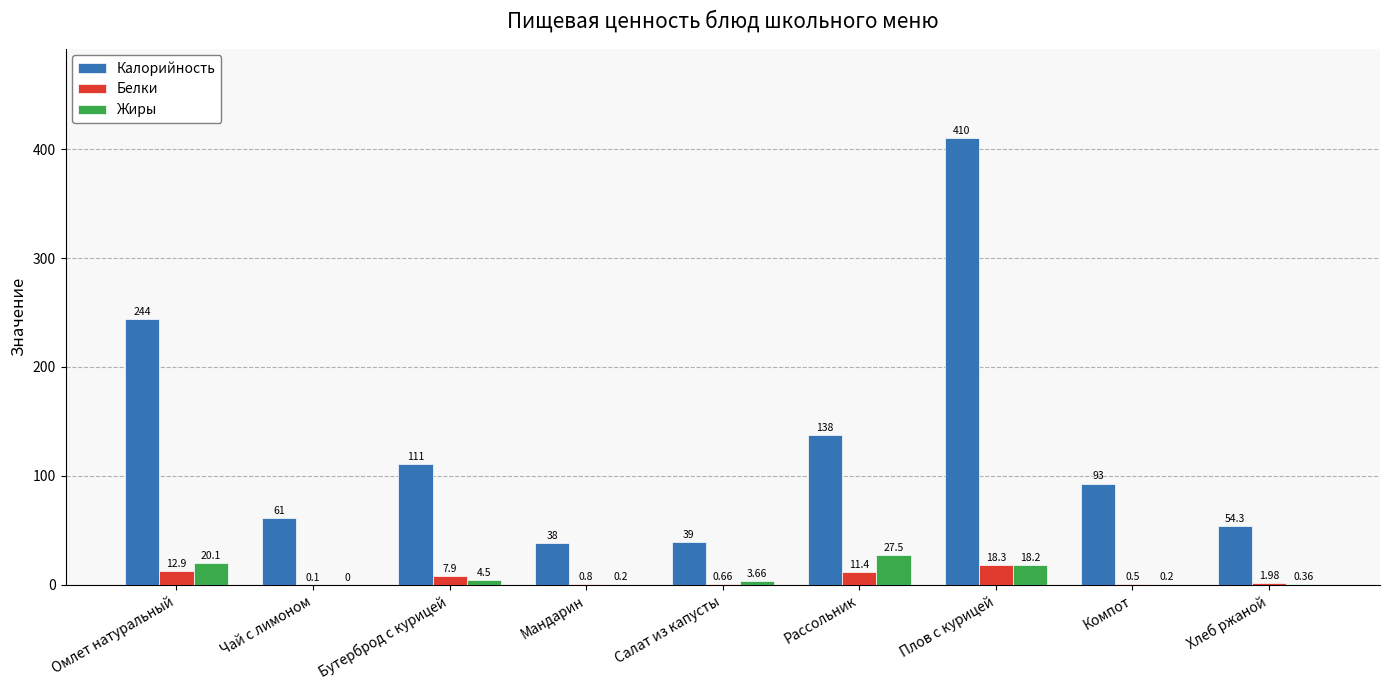

Count the number of categories in the chart.

9